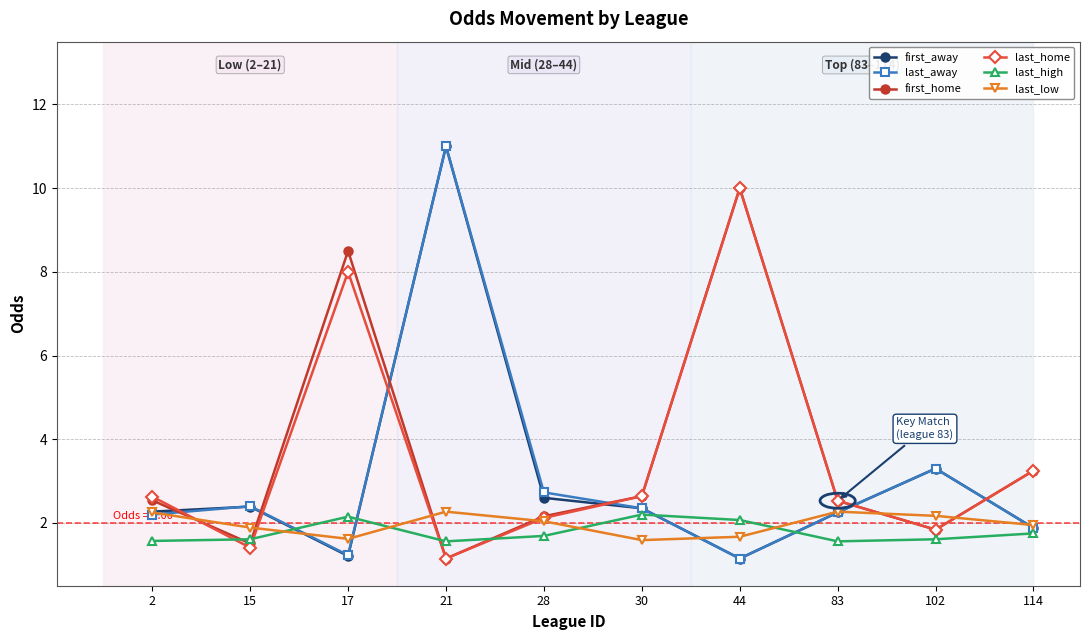

What is the spread (max minus min) of values at 102?

1.7